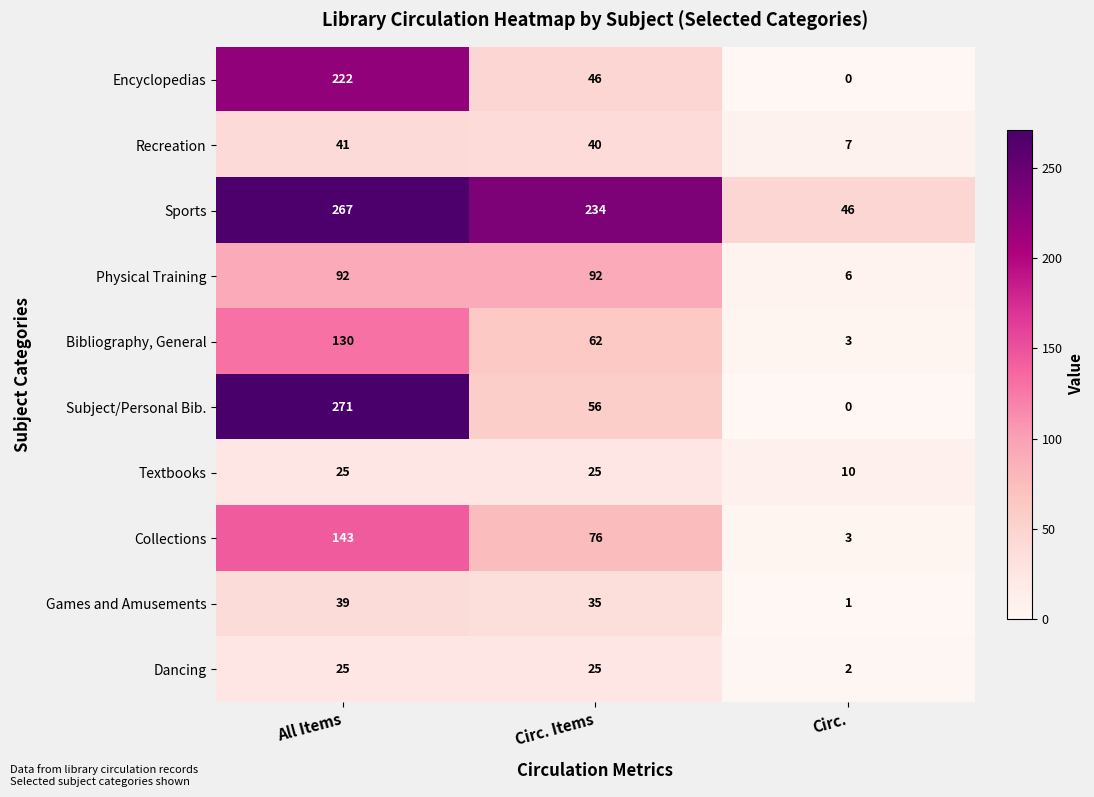

How many series are shown in this chart?

10